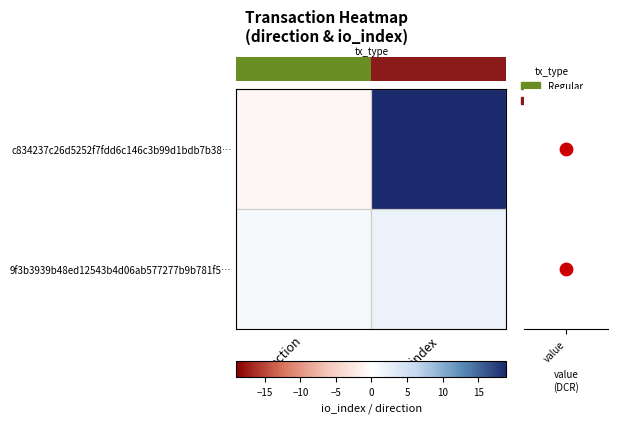

What is the sum of the 9f3b3939b48ed12543b4d06ab577277b9b781f5… values at io_index and direction?

3